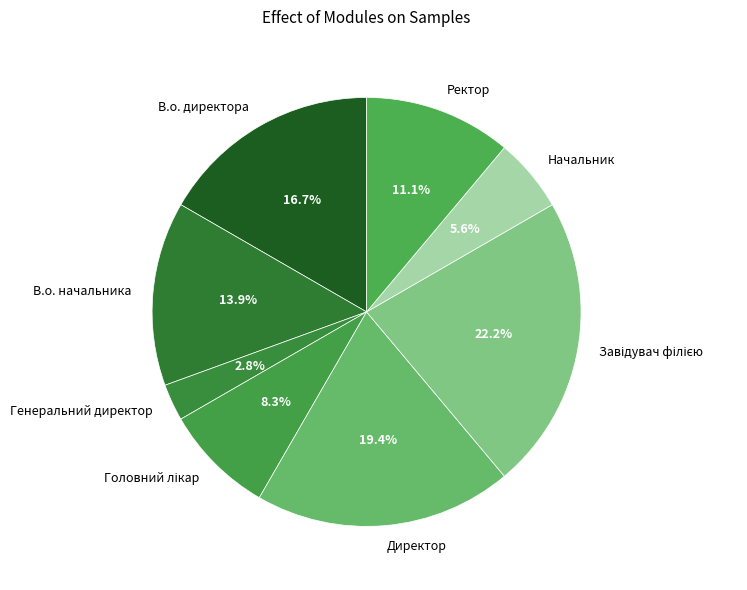

Is В.о. начальника the majority of the pie?

No